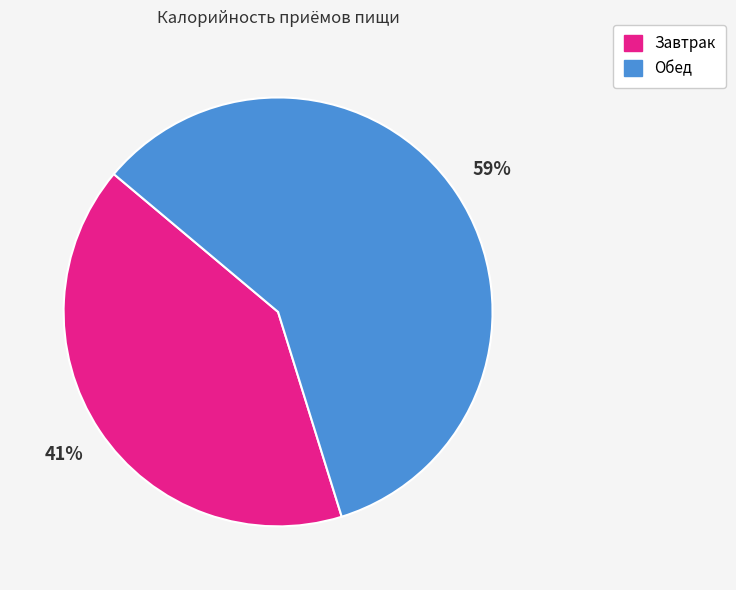

Do Обед and Завтрак together represent more than half of the pie?

Yes